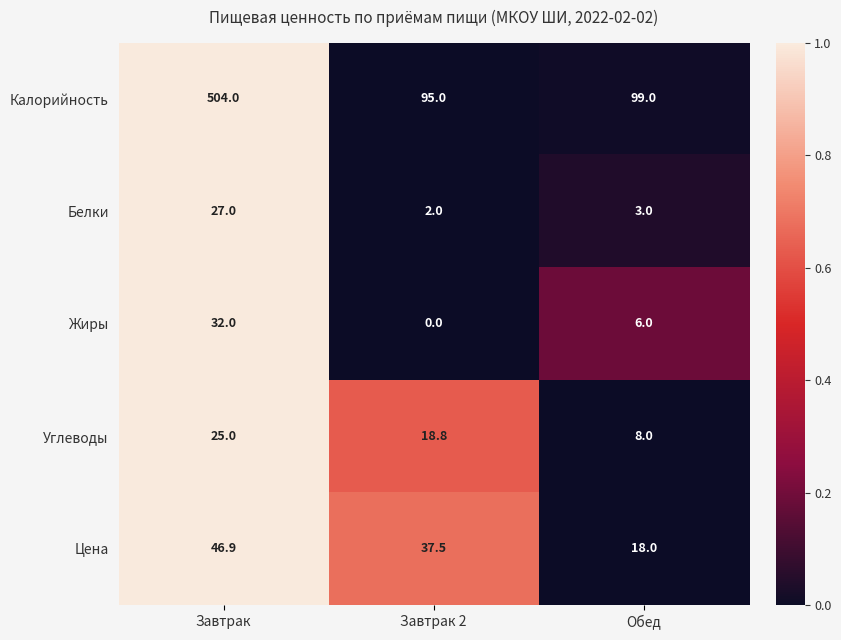

Reading left to right, extract all data points from this chart.

Калорийность: Завтрак=504.0	Завтрак 2=95.0	Обед=99.0
Белки: Завтрак=27.0	Завтрак 2=2.0	Обед=3.0
Жиры: Завтрак=32.0	Завтрак 2=0.0	Обед=6.0
Углеводы: Завтрак=25.0	Завтрак 2=18.8	Обед=8.0
Цена: Завтрак=46.9	Завтрак 2=37.5	Обед=18.0